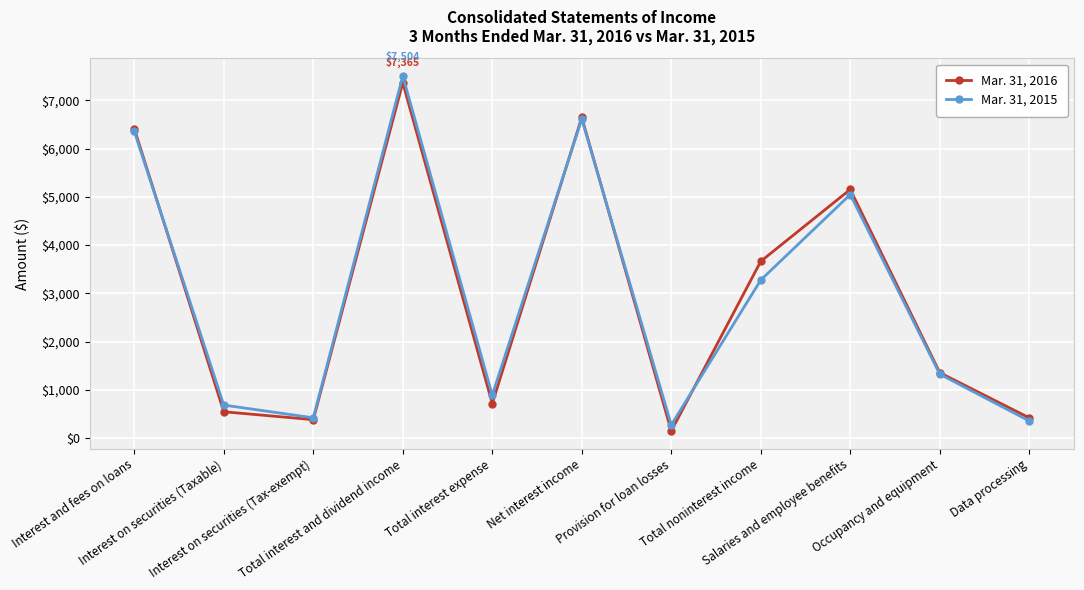

Which series has the largest range (max minus min)?

Mar. 31, 2015